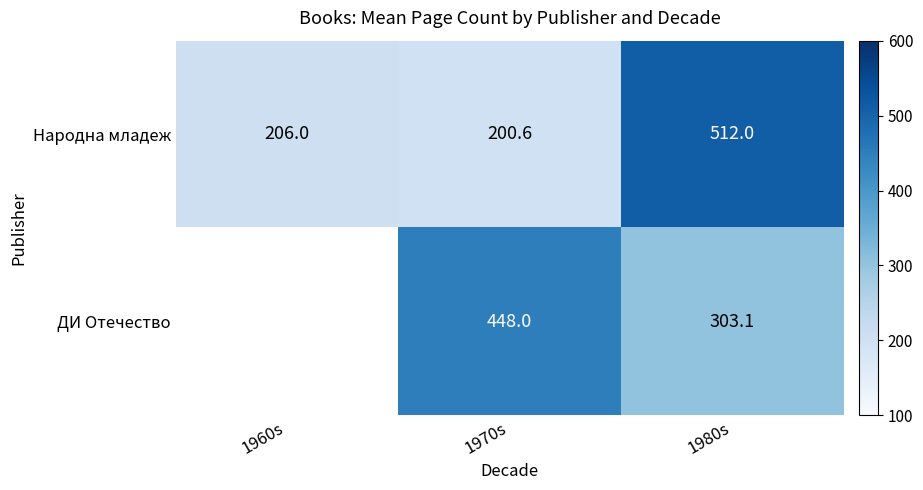

Is it true that ДИ Отечество equals 150.5 at 1970s?

False